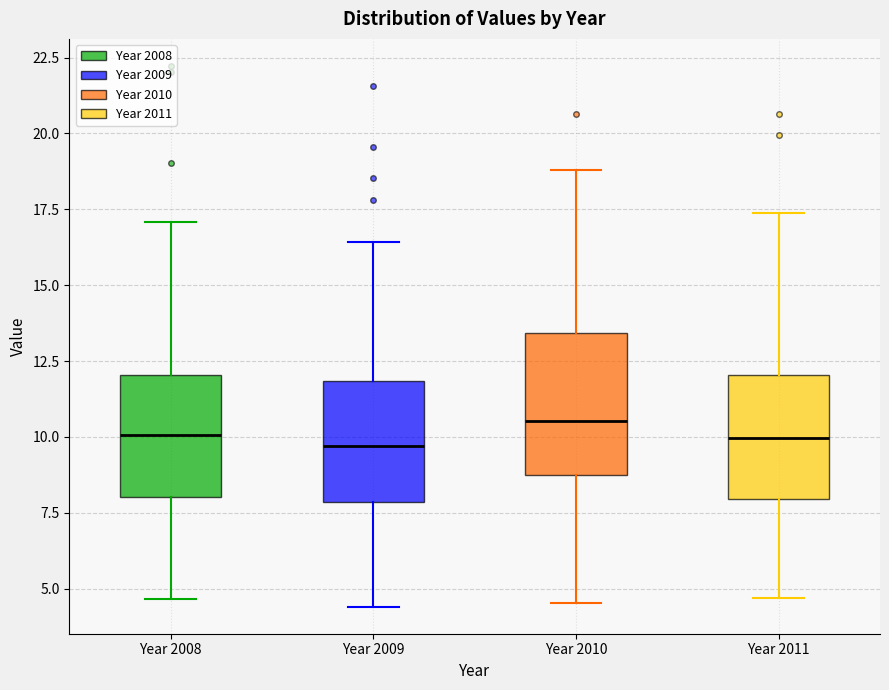

Where is the lower edge of the box for Year 2011 on the y-axis? The values are not printed on the chart, so give them approximately, as read against the axis.

8.0